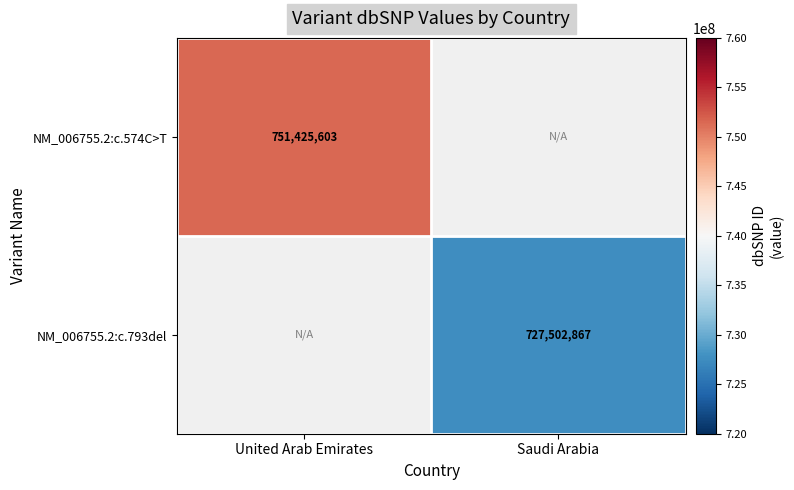

Is it true that NM_006755.2:c.574C>T equals 373062369 at United Arab Emirates?

False